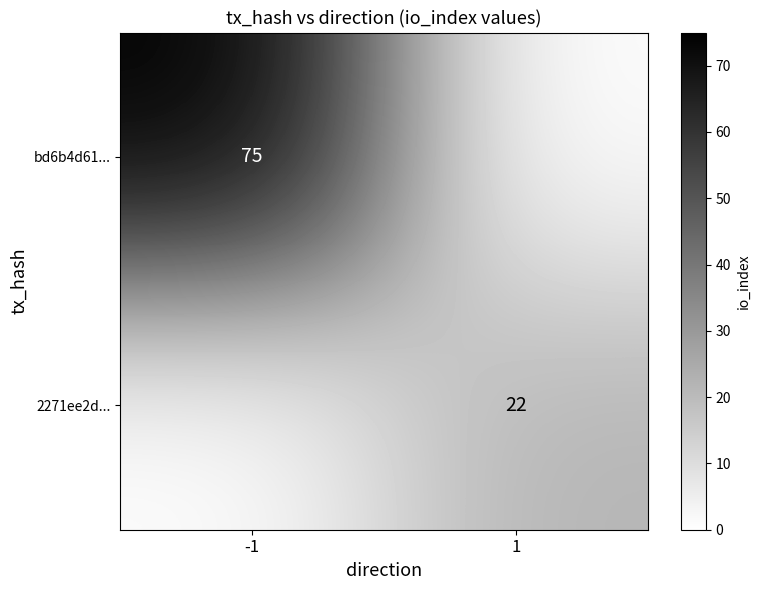

The value of 2271ee2d... at 1 is 30. True or false?

False